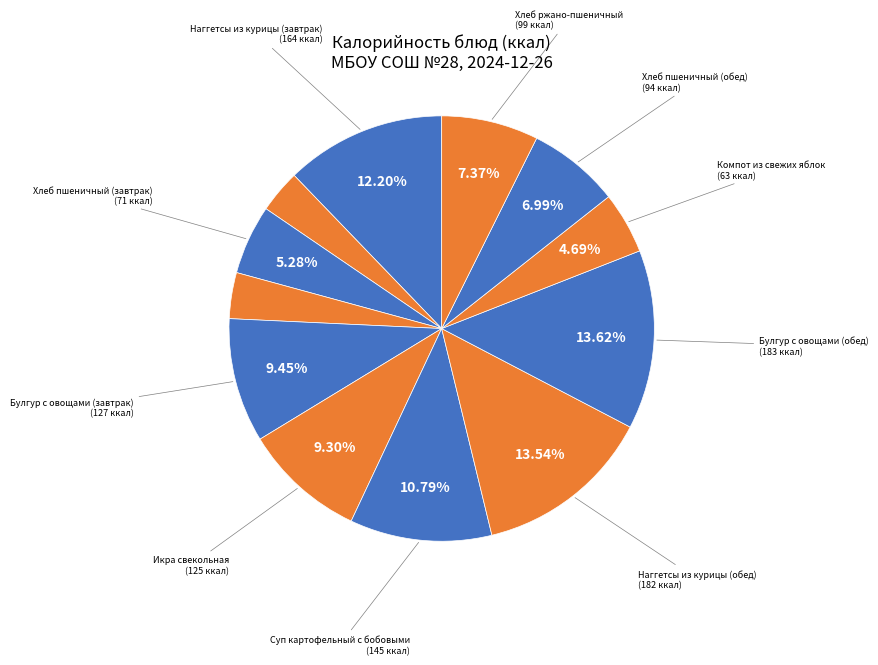

Which category has the smallest portion of the pie?

Чай с сахаром